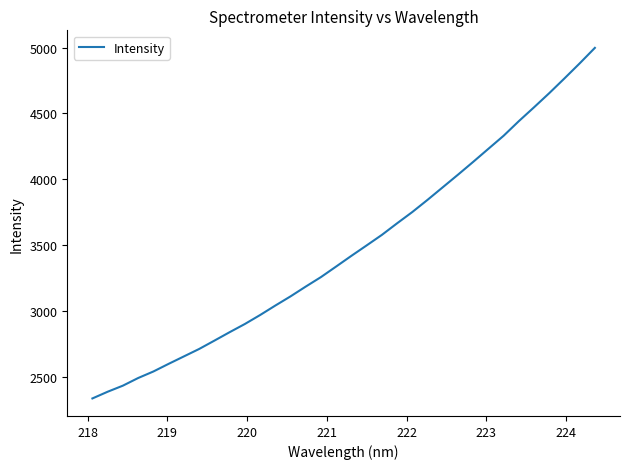

What is the maximum value shown in the chart?

4997.3